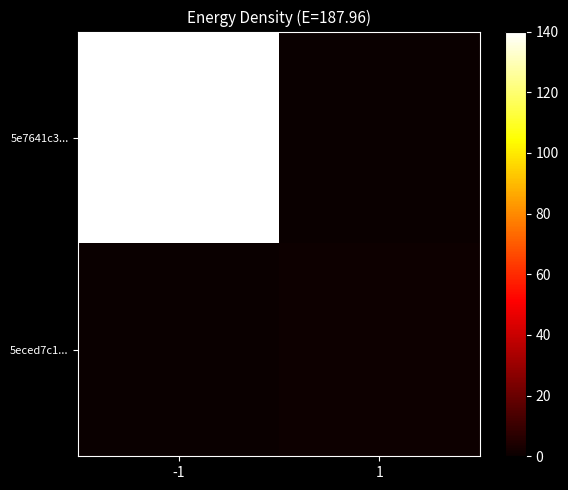

Reading left to right, list all the values displayed in this chart.

5e7641c3...: -1=385	1=0
5eced7c1...: -1=0	1=1